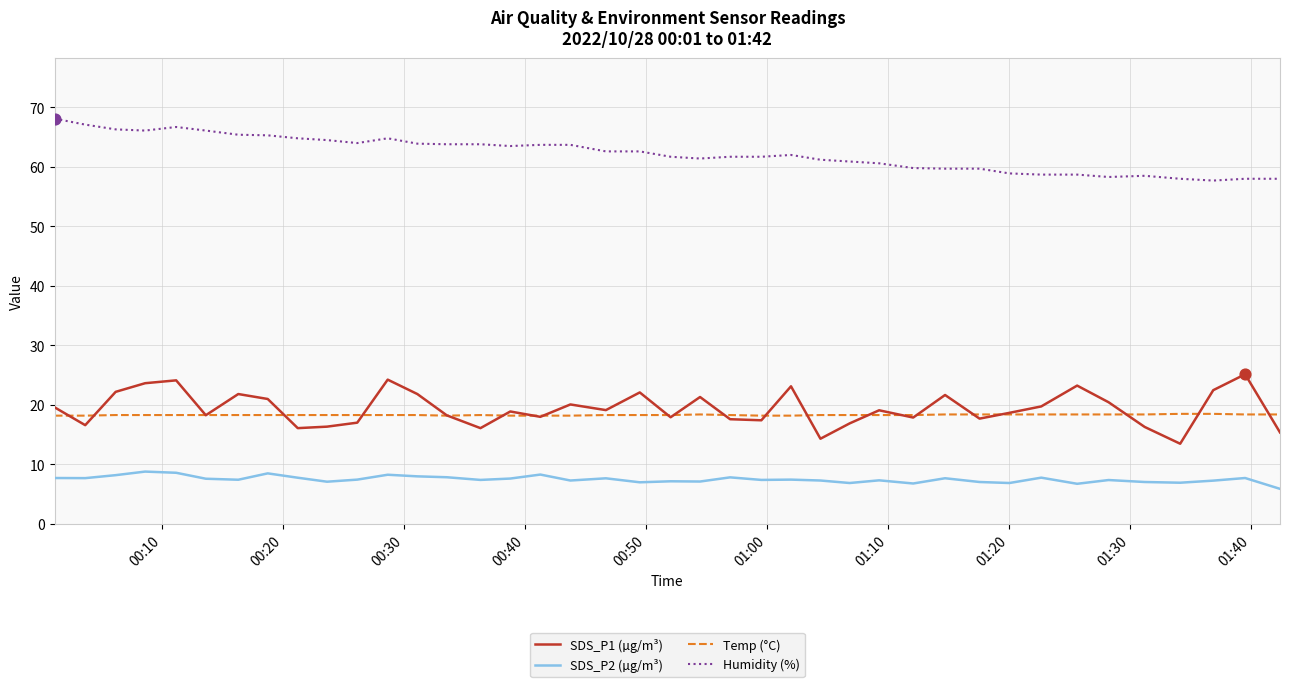

Which series has the largest total across all categories?

Humidity (%)